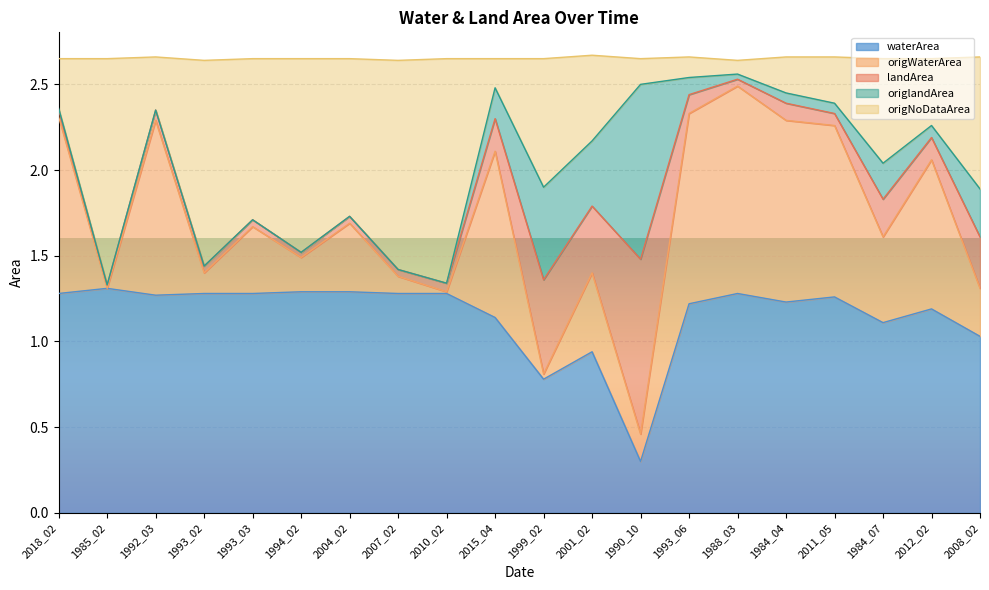

True or false: origNoDataArea and origWaterArea cross at least once.

False